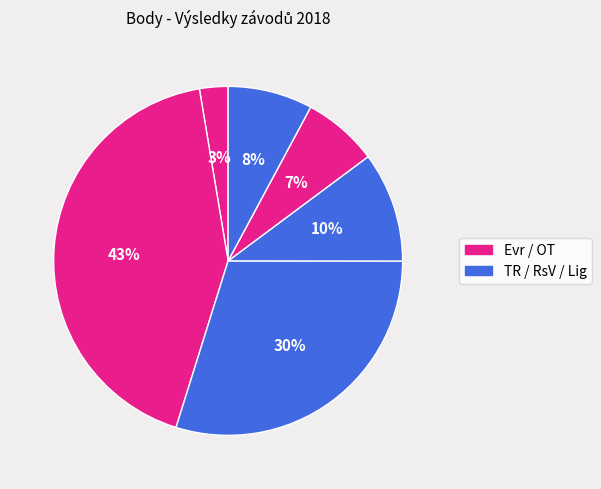

Count the number of slices in the pie.

6